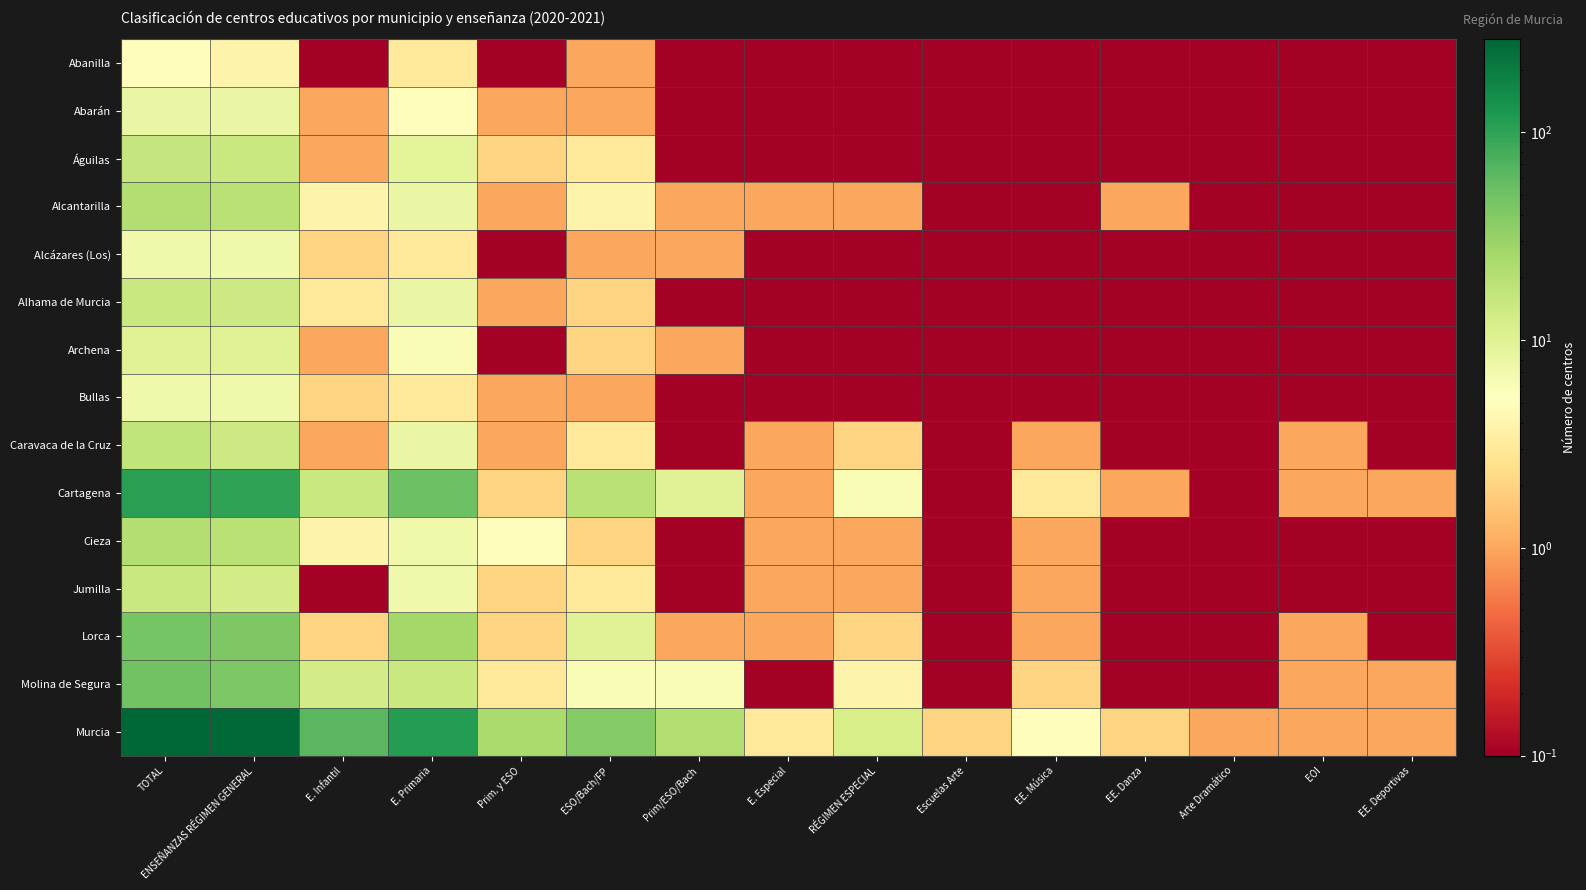

Rank the series by their maximum value, from lowest to highest.

Abanilla, Alcázares (Los), Bullas, Abarán, Archena, Alhama de Murcia, Jumilla, Águilas, Caravaca de la Cruz, Alcantarilla, Cieza, Lorca, Molina de Segura, Cartagena, Murcia